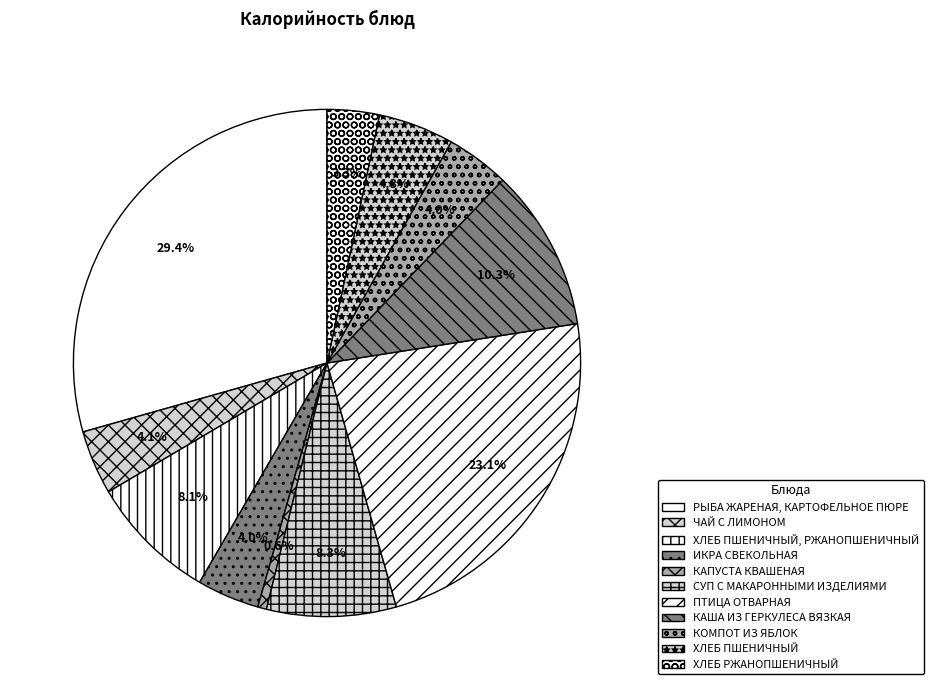

Count the number of slices in the pie.

11